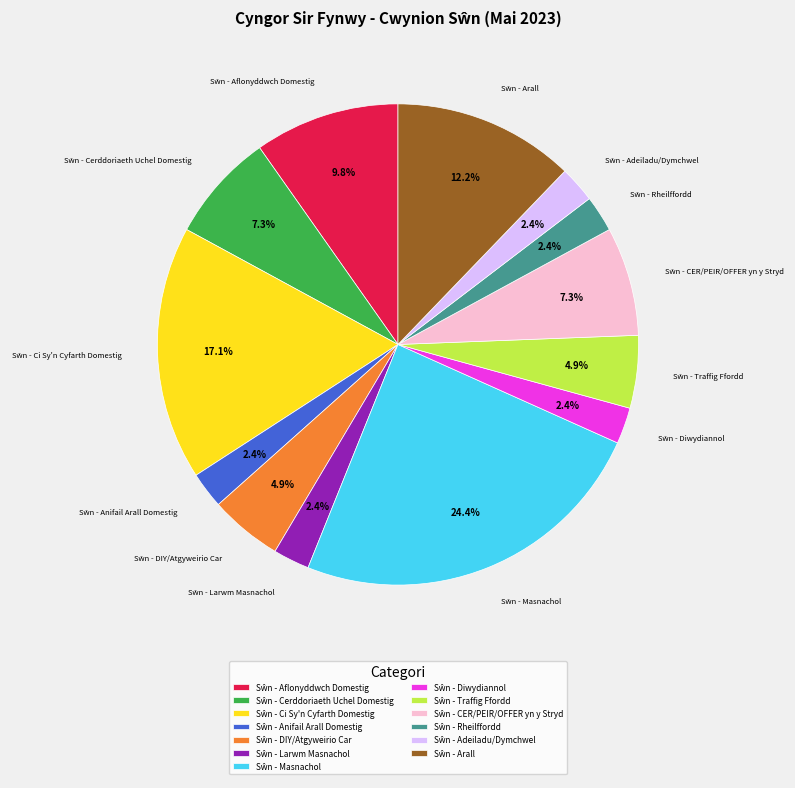

Is there a majority slice in this chart?

No